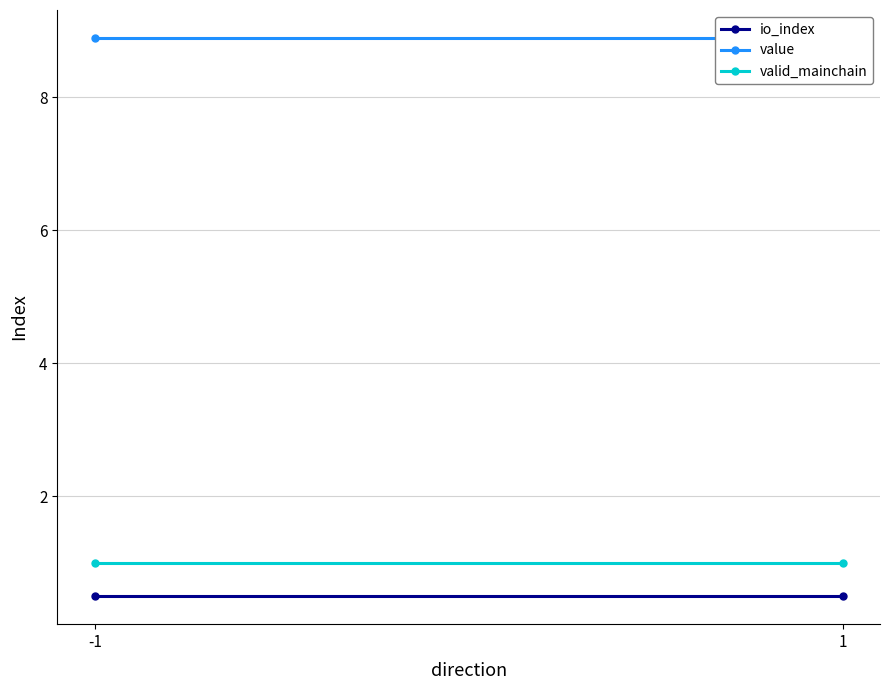

Is it true that value equals 8.9 at -1?

True